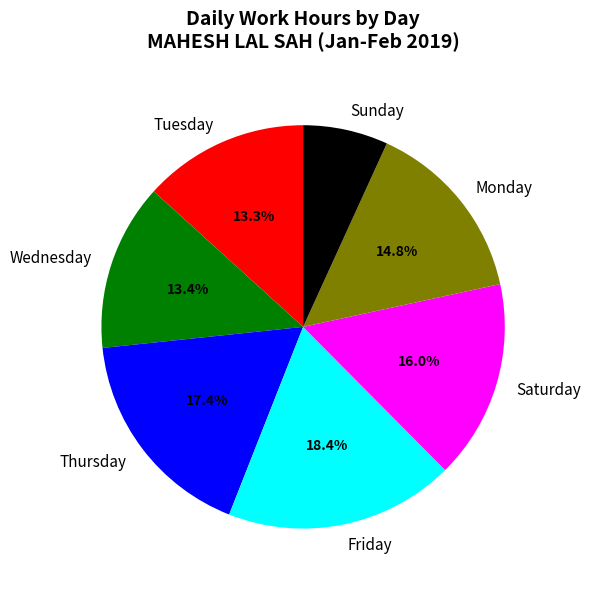

What is the ratio of the value at Thursday to the value at Wednesday?

1.3